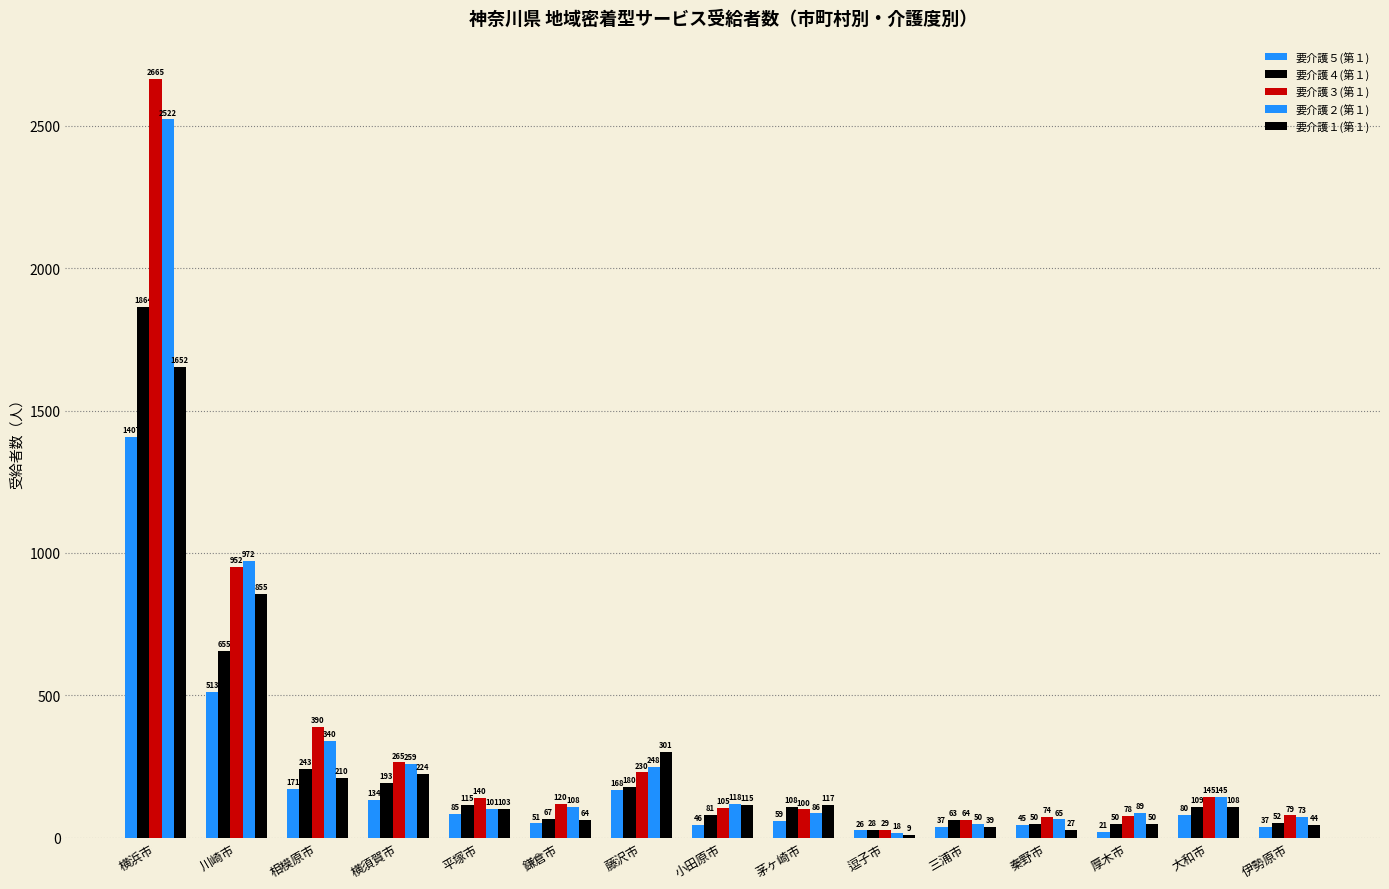

Is the value of 要介護２(第１) at 横須賀市 greater than the value of 要介護３(第１) at 逗子市?

Yes